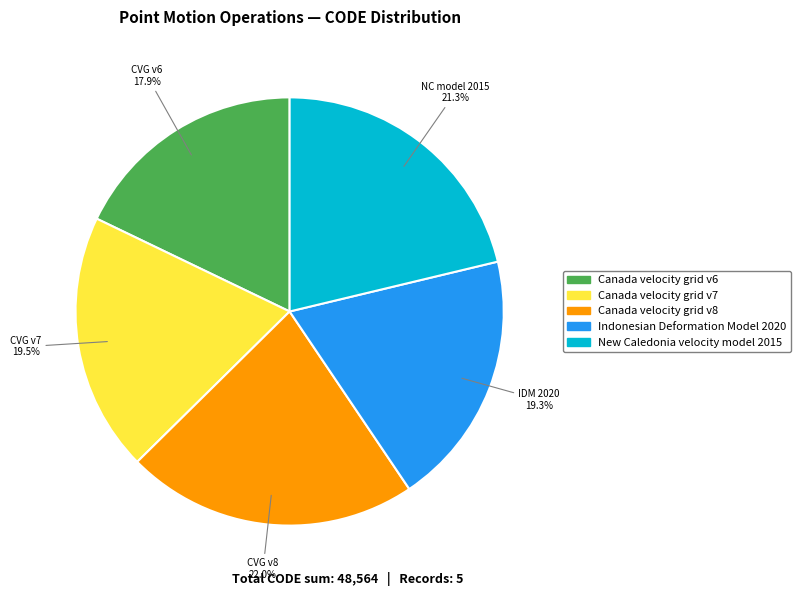

Combined, do New Caledonia velocity model 2015 and Canada velocity grid v8 account for over 50%?

No